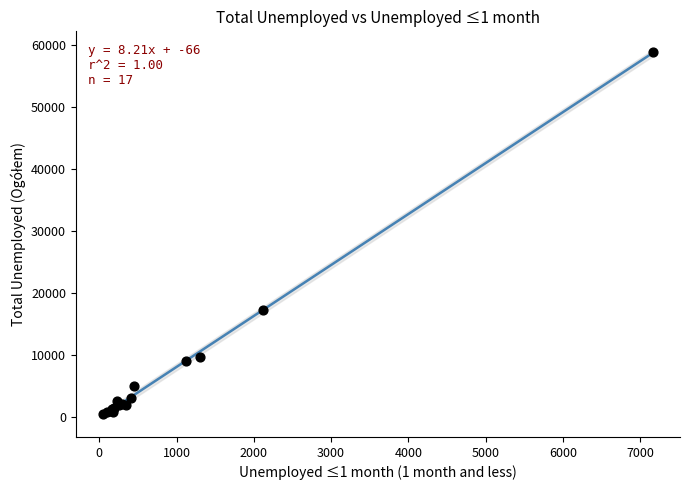

What Y value in the scatter plot is closest to 29731?

17394